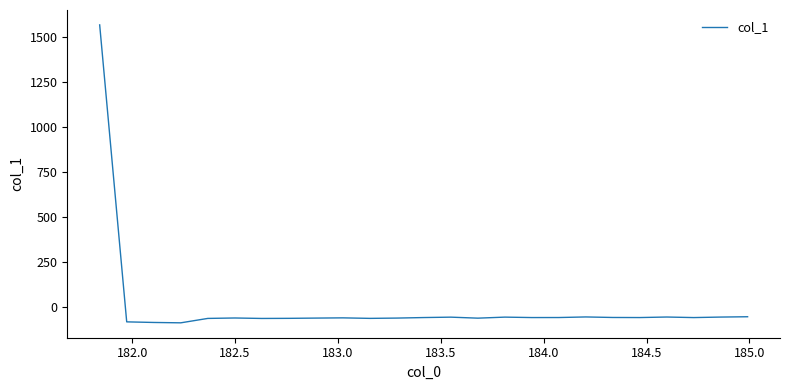

What is the maximum value shown in the chart?

1565.8